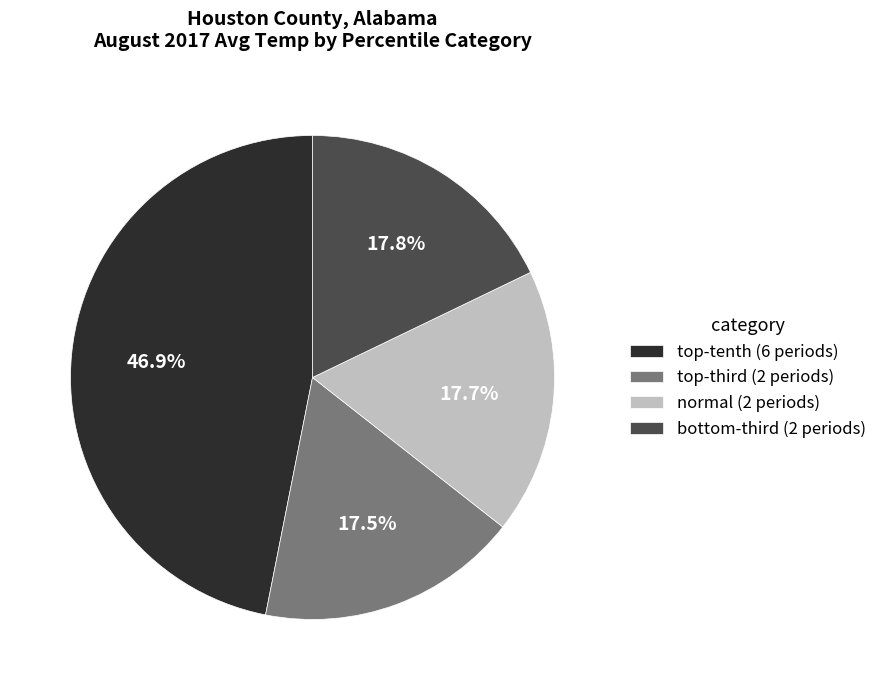

To the nearest percent, what is the difference between the largest and smallest slice percentages?

29%